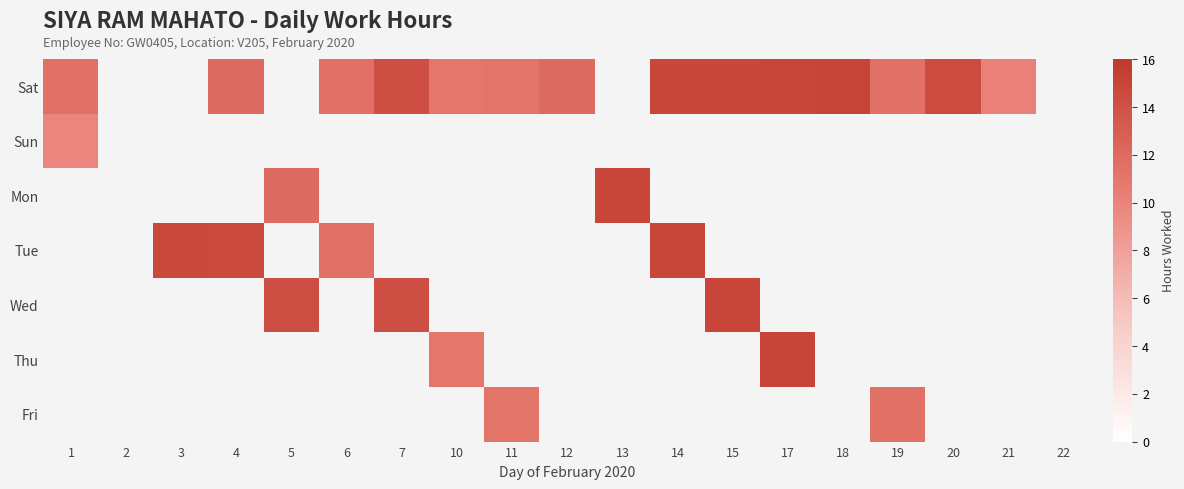

Count the number of categories in the chart.

19